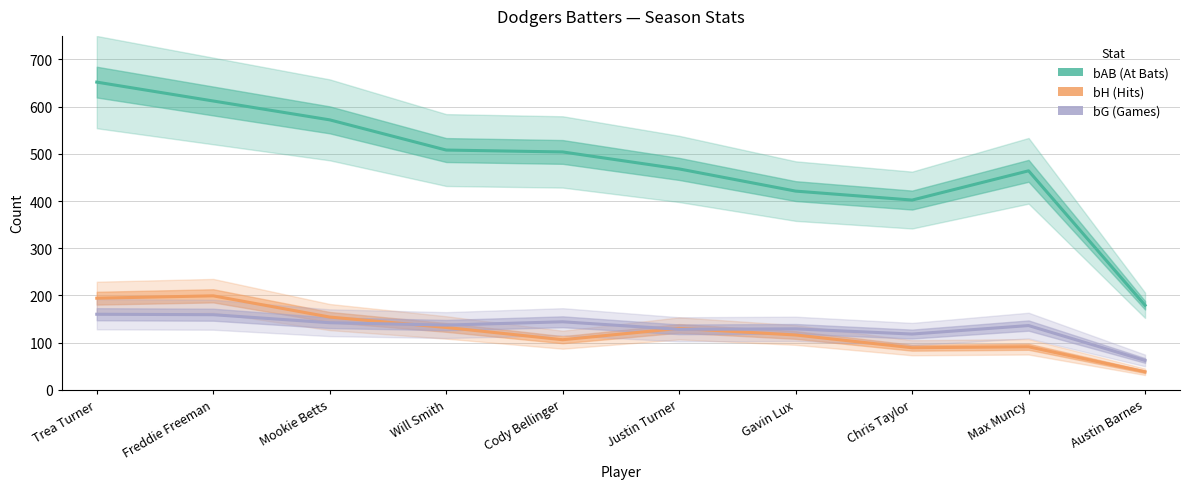

Which has a higher value, Gavin Lux or Austin Barnes?

Gavin Lux